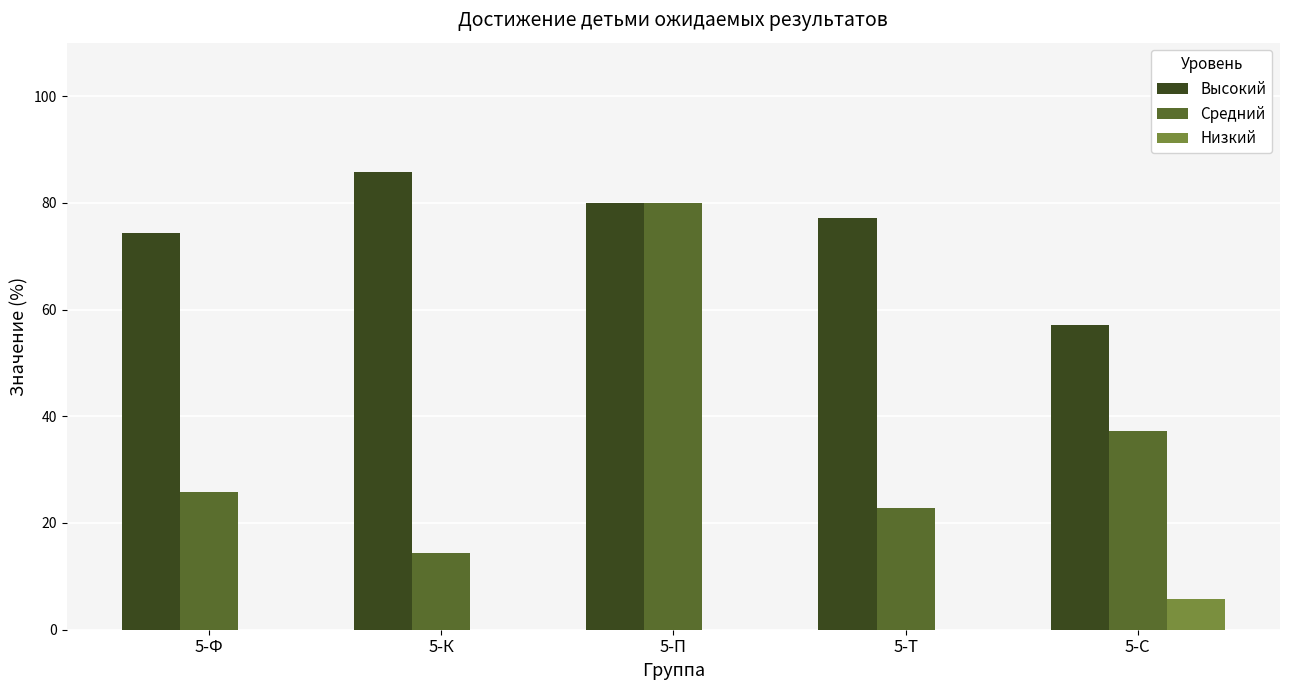

What is the maximum value shown in the chart?

85.7